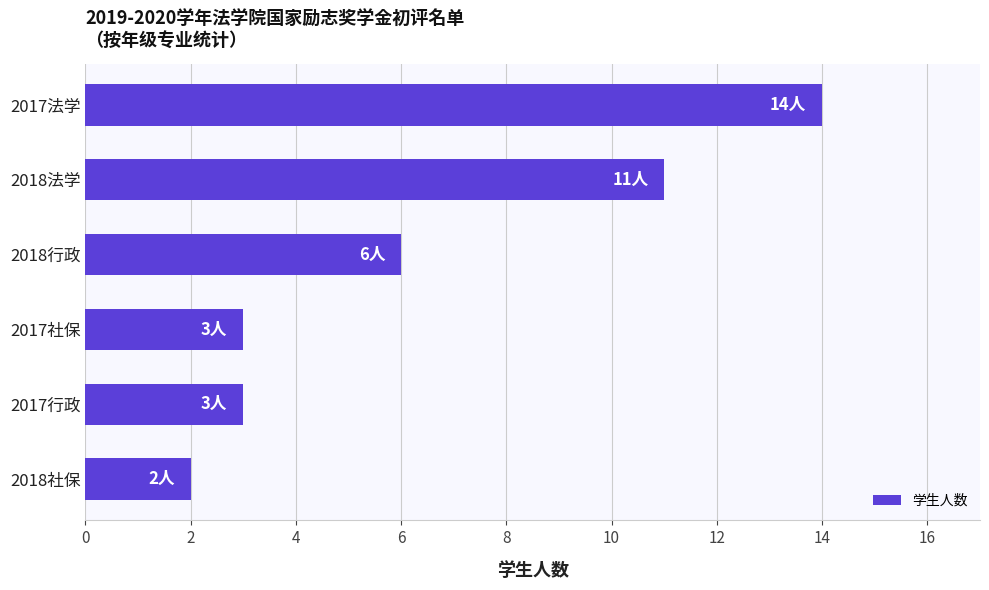

Which has a higher value, 2017法学 or 2018行政?

2017法学